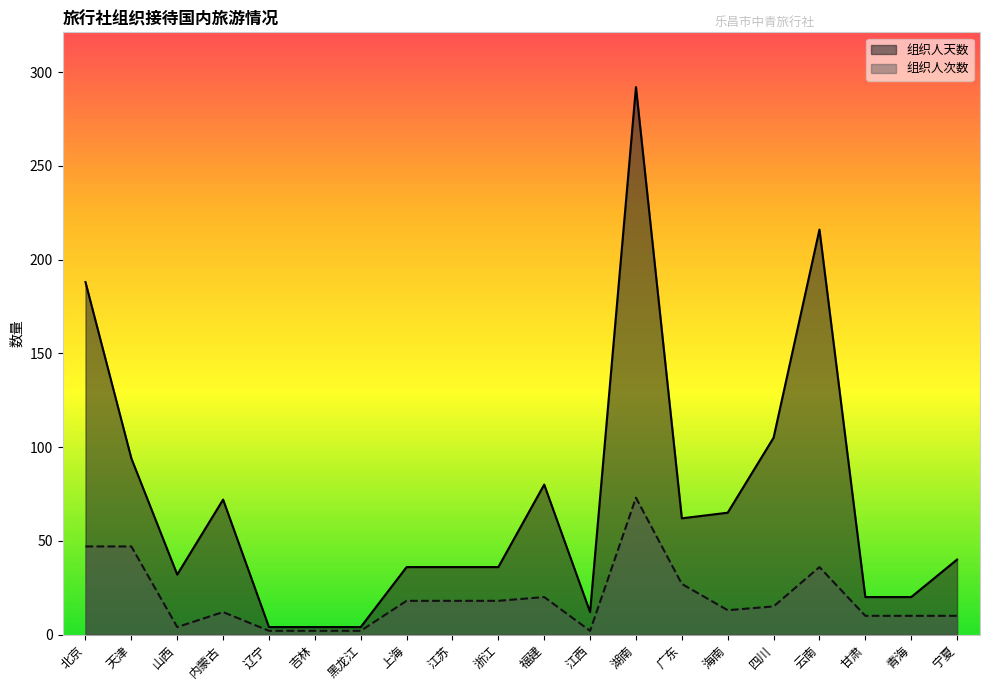

Between 甘肃 and 广东, which is larger?

广东